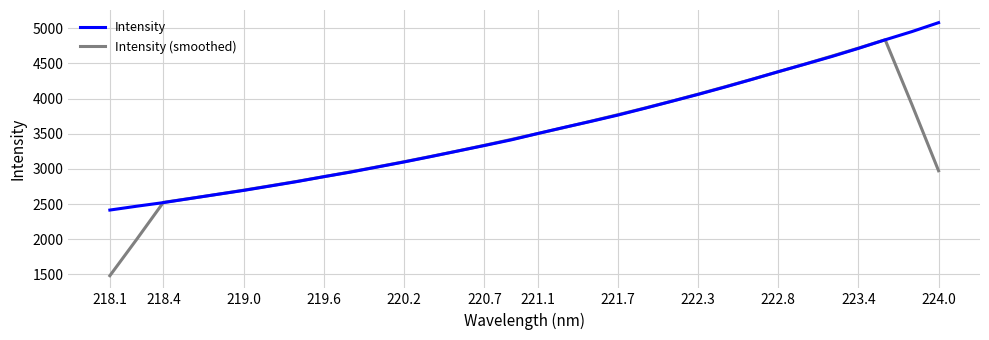

Which series has the largest range (max minus min)?

Intensity (smoothed)